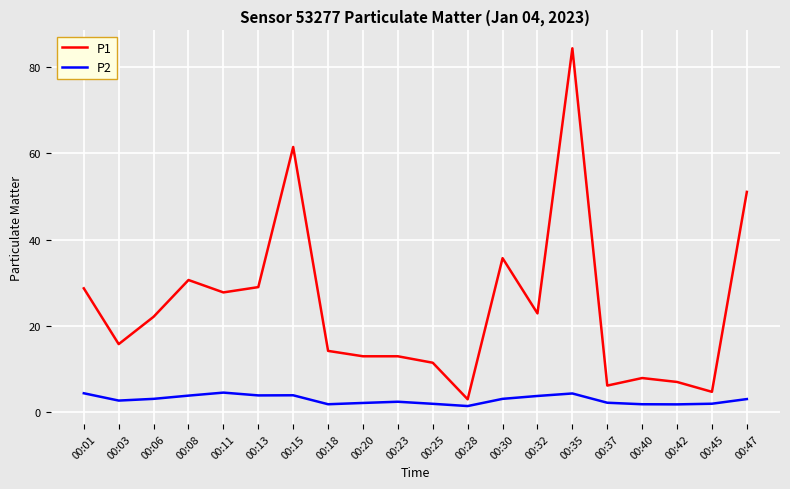

What is the difference between the maximum and minimum values in the P2 series?

3.1